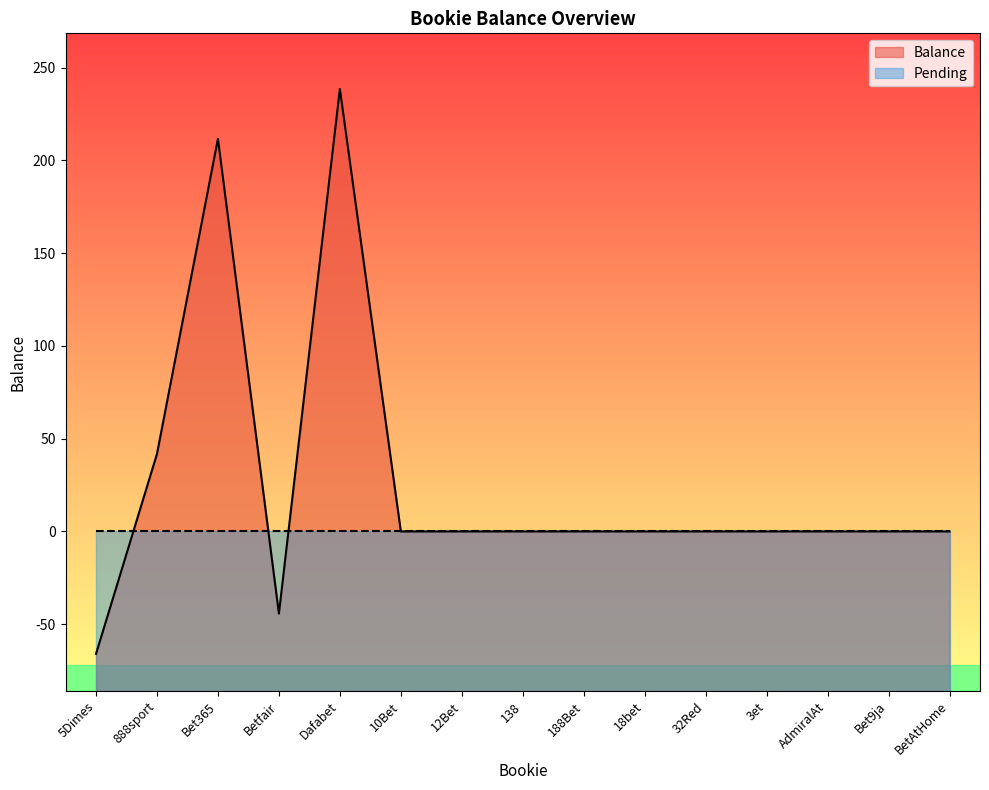

What is the value of the 3rd point from the left?

211.7